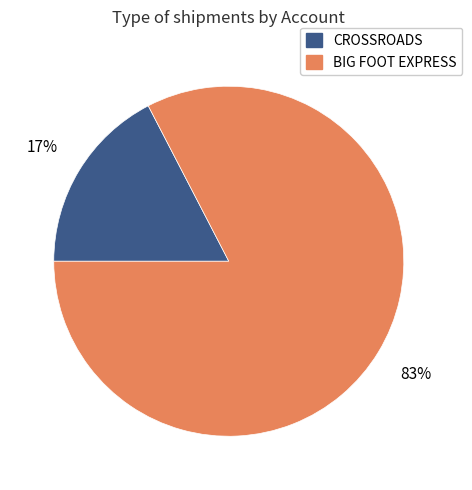

To the nearest percent, what is the average slice percentage?

50%